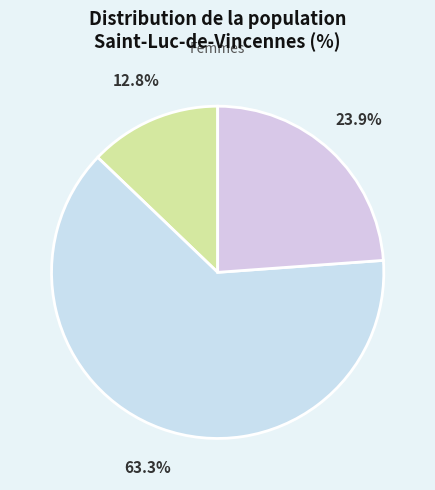

Which slice represents more than half of the pie?

15 à 64 ans